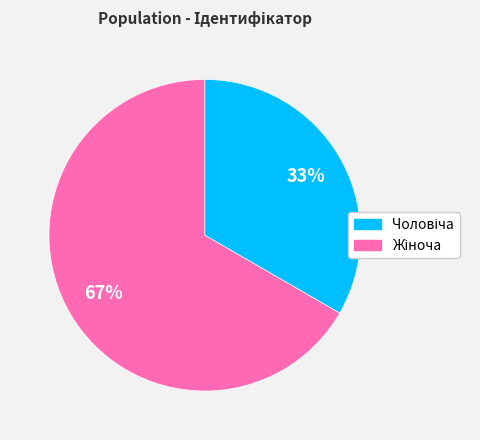

Does any single category account for the majority?

Yes